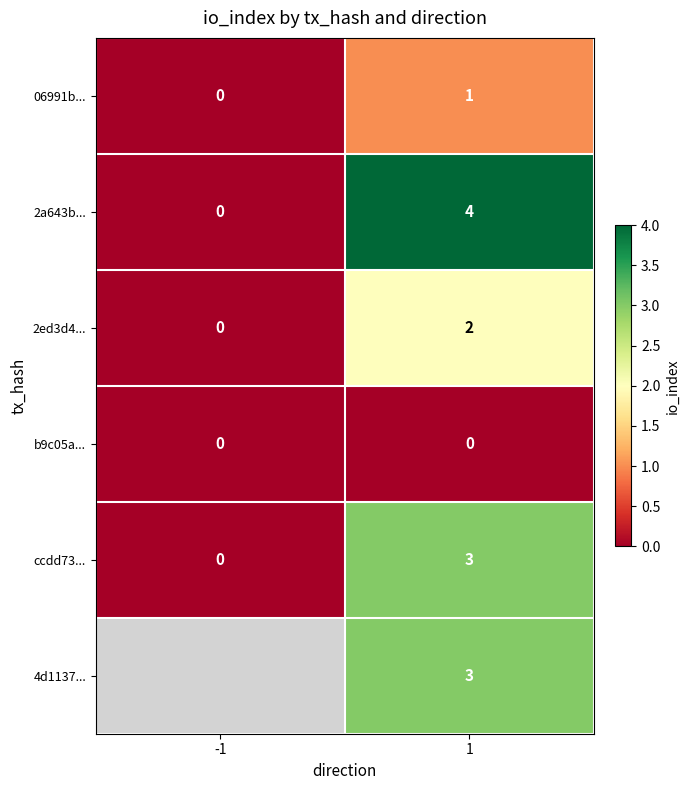

At how many categories does at least one series exceed 0?

1